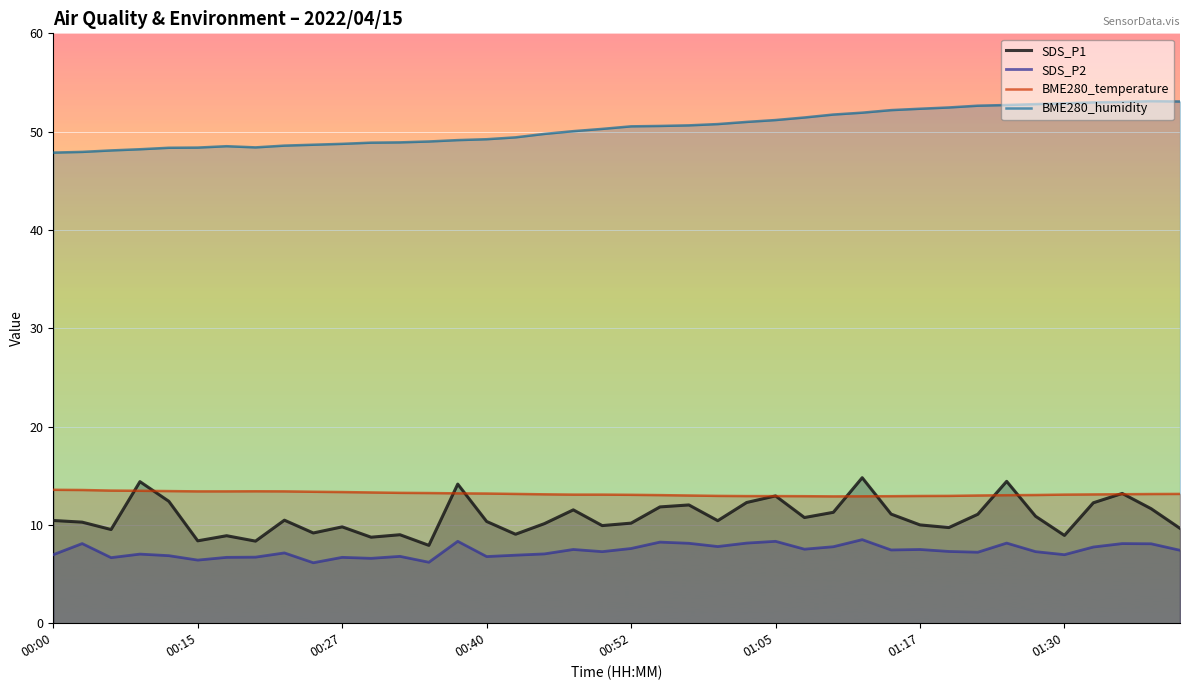

True or false: BME280_humidity and SDS_P1 cross at least once.

False